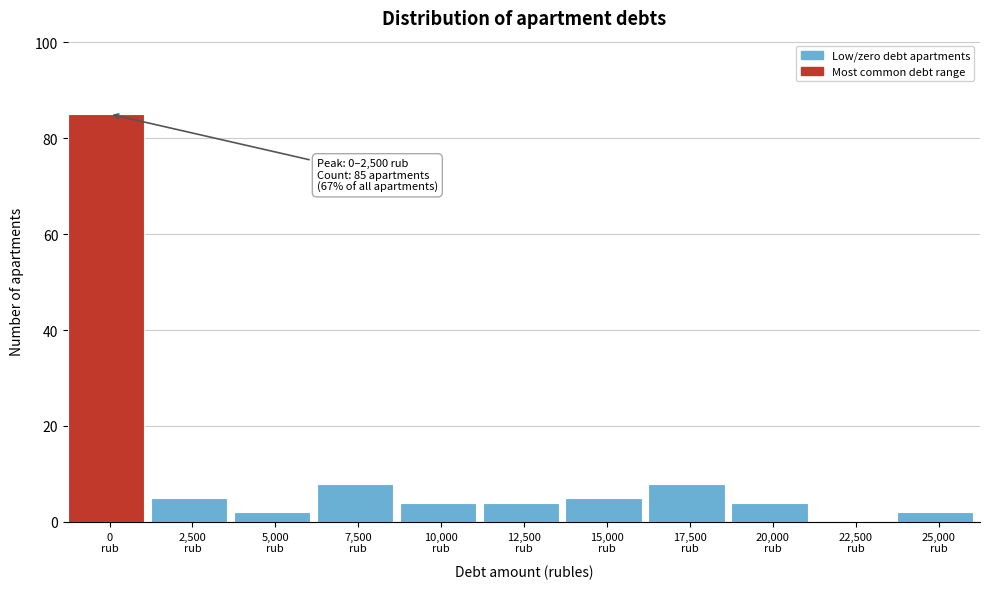

What is the greatest value displayed?

85